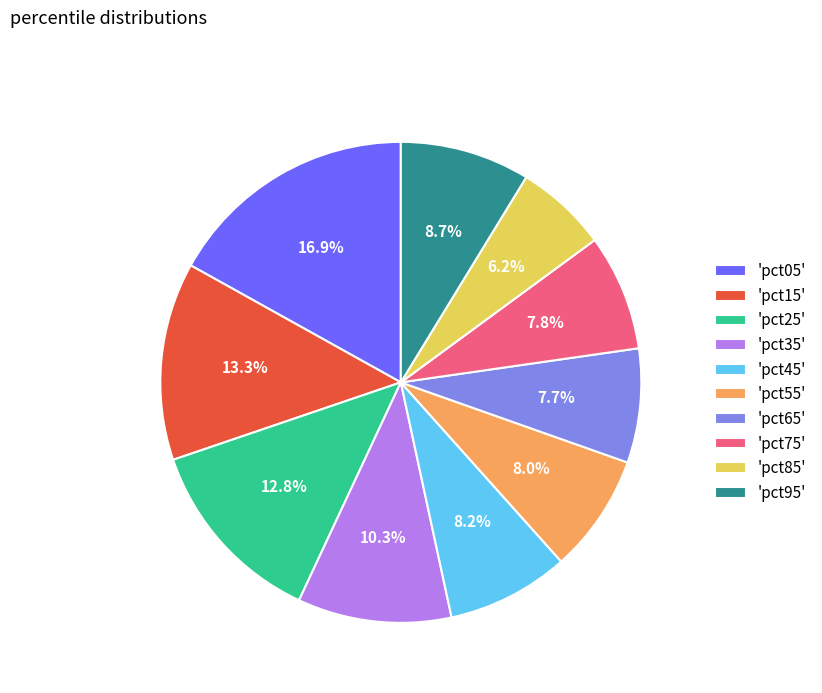

Which category has the biggest portion of the pie?

'pct05'